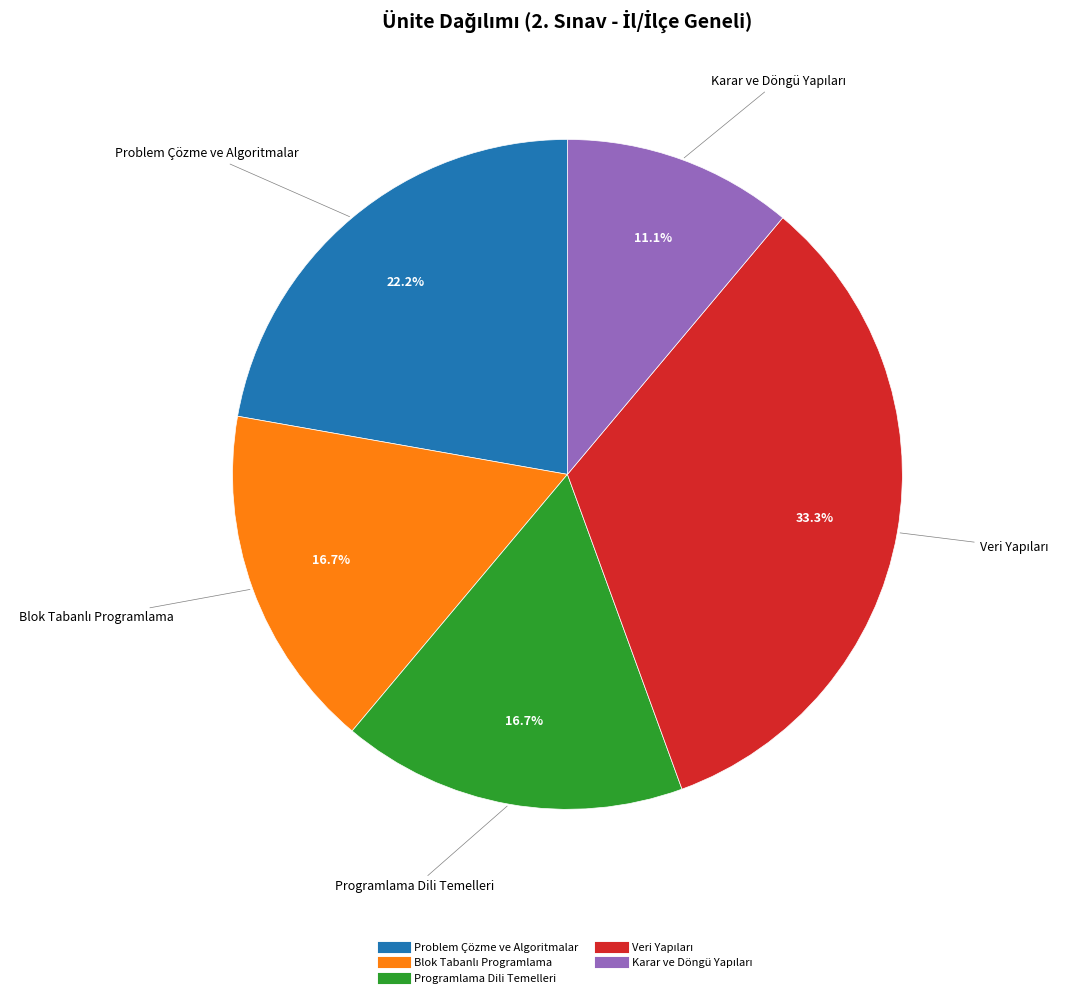

What portion of the pie excludes Programlama Dili Temelleri?

83.3%